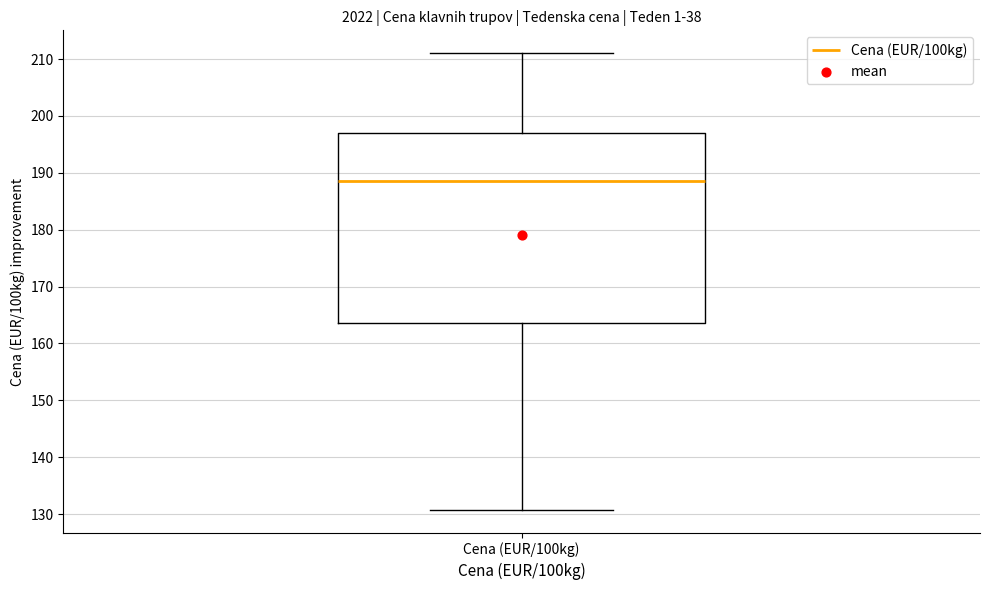

Where does the median line of the box for Cena (EUR/100kg) sit on the y-axis? The values are not printed on the chart, so give them approximately, as read against the axis.

189